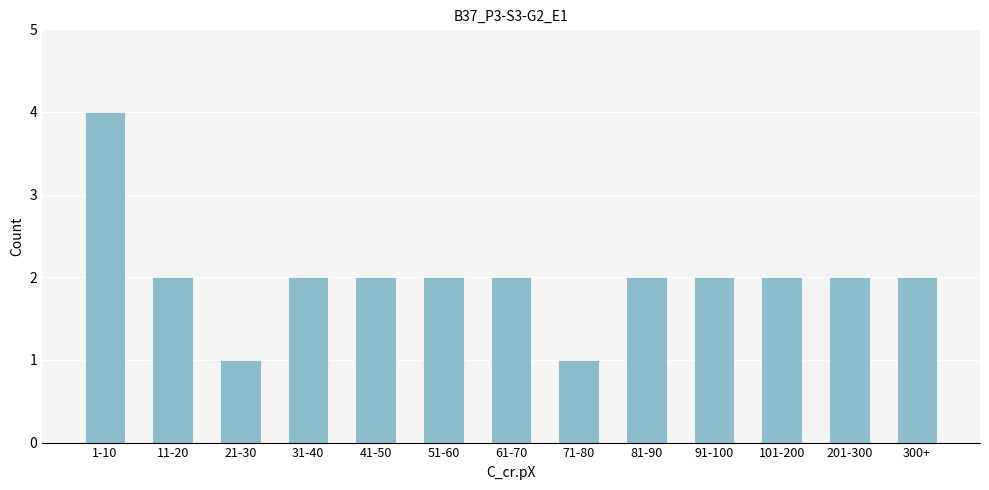

Reading left to right, extract all data points from this chart.

1-10=4	11-20=2	21-30=1	31-40=2	41-50=2	51-60=2	61-70=2	71-80=1	81-90=2	91-100=2	101-200=2	201-300=2	300+=2